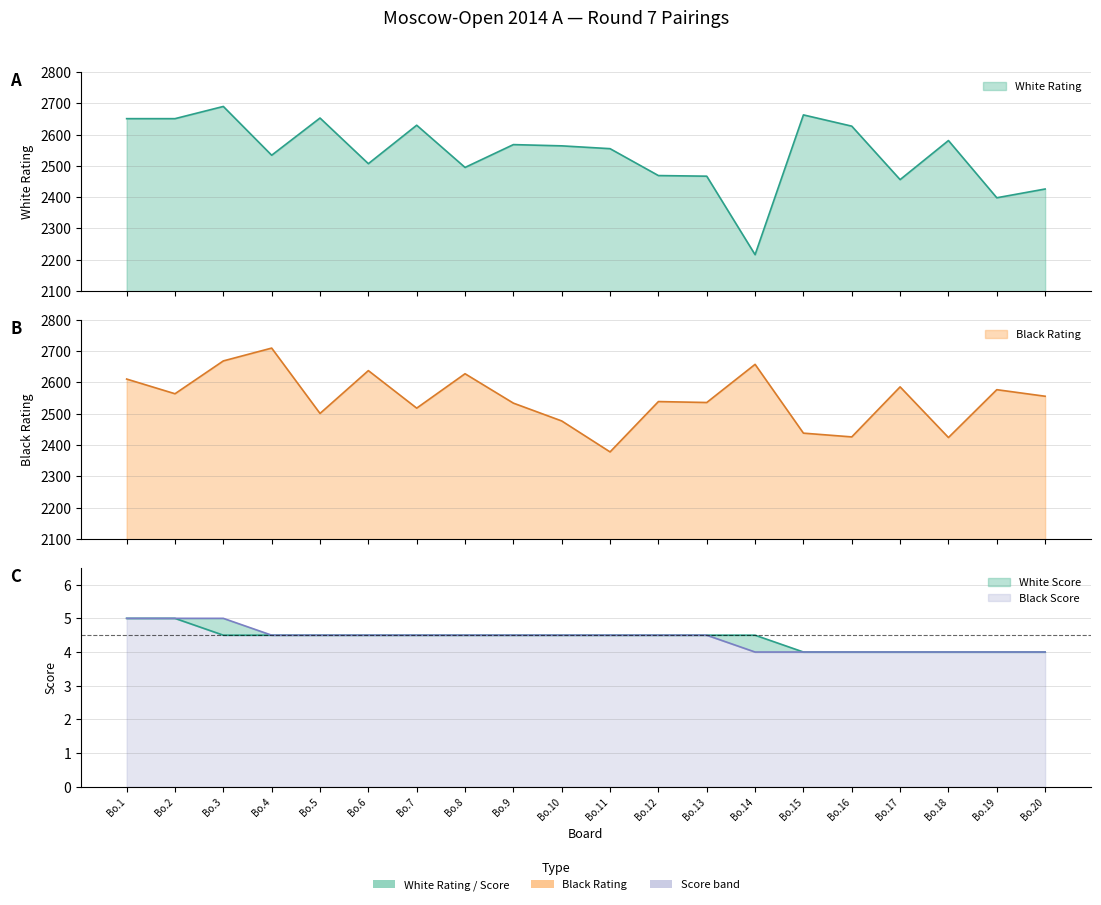

Where do White Rating and Black Rating first cross each other?

Bo.3 and Bo.4